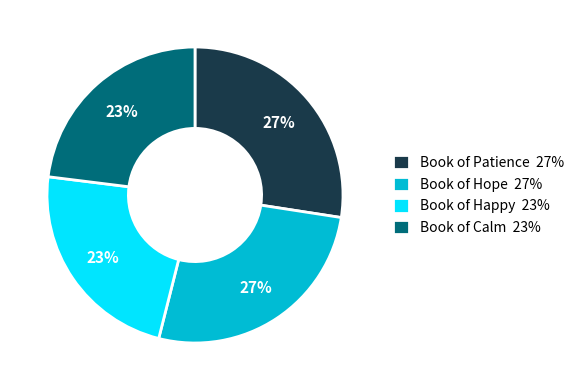

Does any single category account for the majority?

No